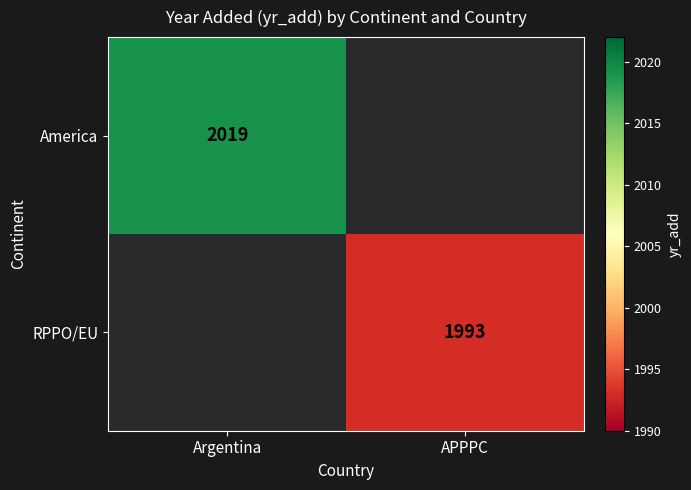

What is the minimum value shown in the chart?

1993.0